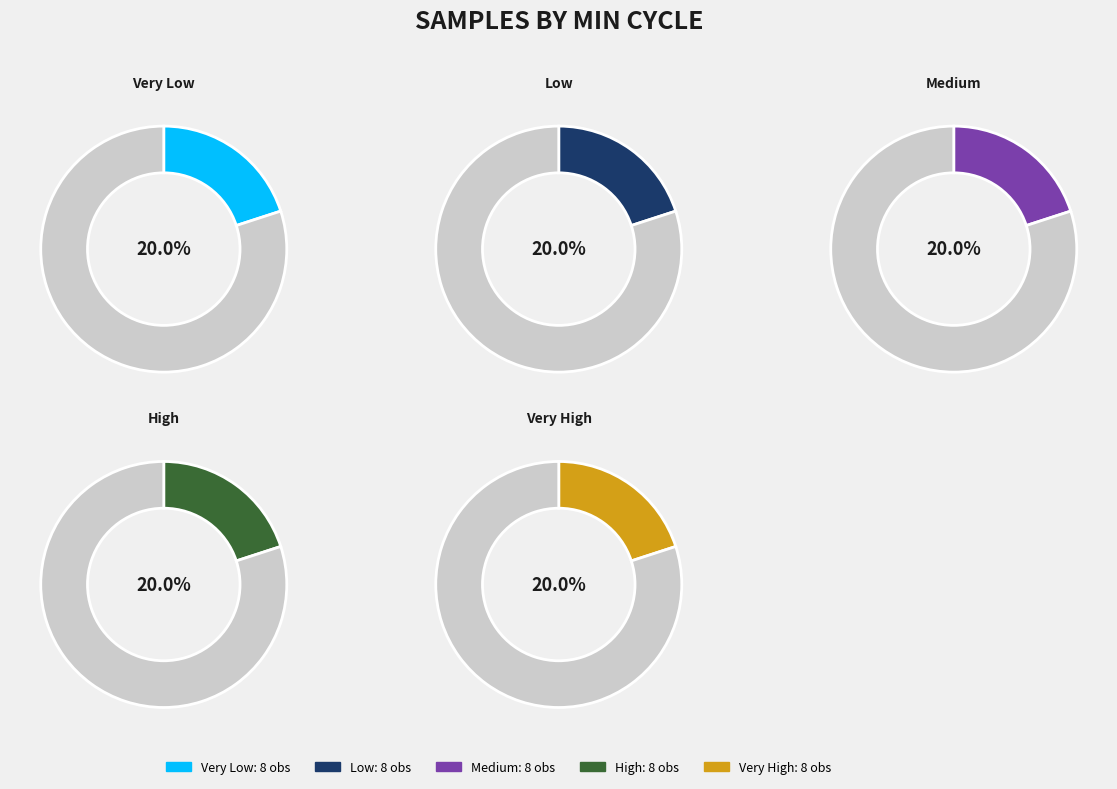

Is there any slice that represents more than half of the pie?

No